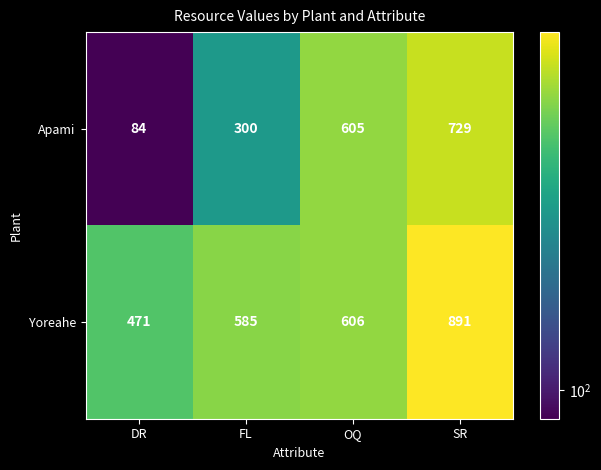

True or false: Yoreahe has a value of 606 at OQ.

True